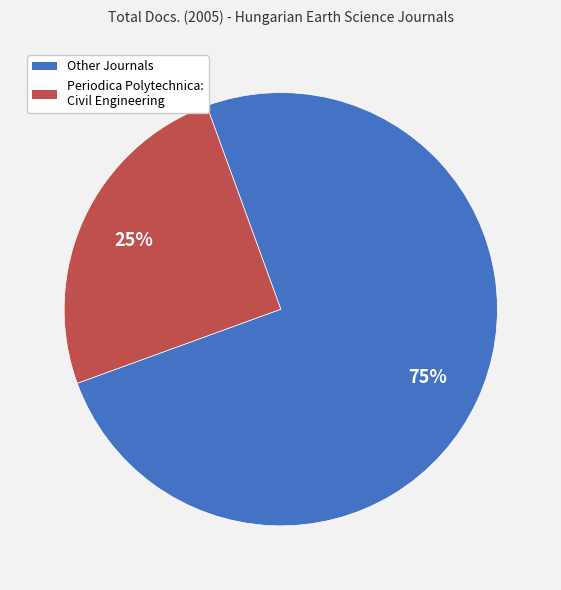

Rank the categories by value from lowest to highest.

Periodica Polytechnica: Civil Engineering, Other Journals